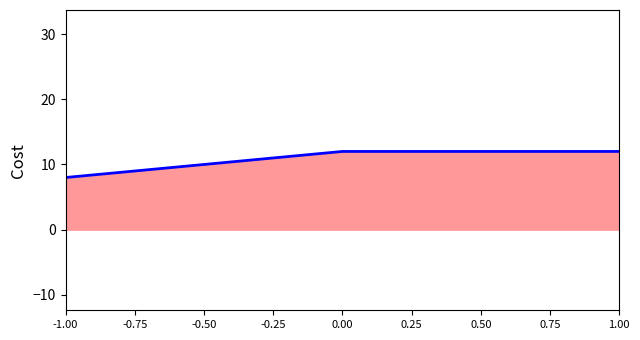

The value at -1.00 is 8. True or false?

True